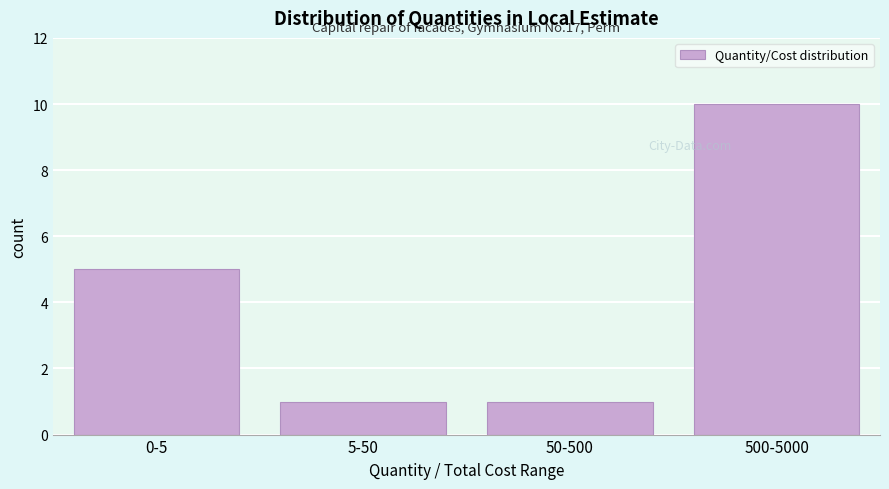

Reading left to right, what are all the values shown in this chart?

0-5=5	5-50=1	50-500=1	500-5000=10